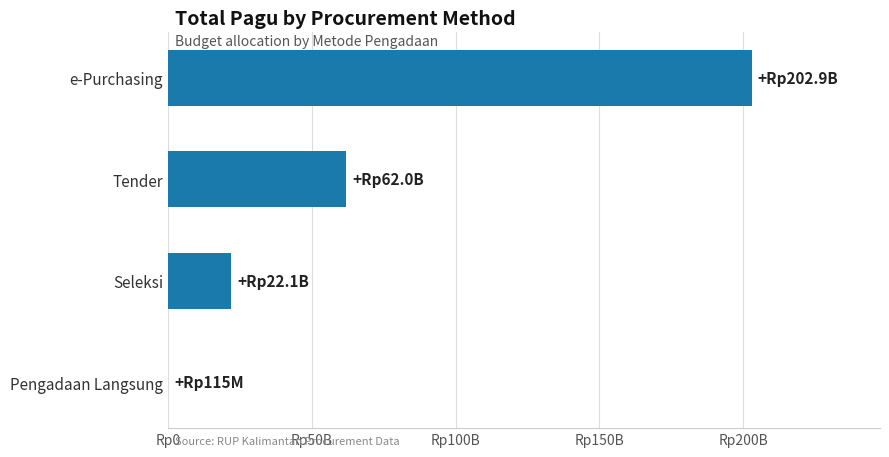

What is the maximum value shown in the chart?

202855150000